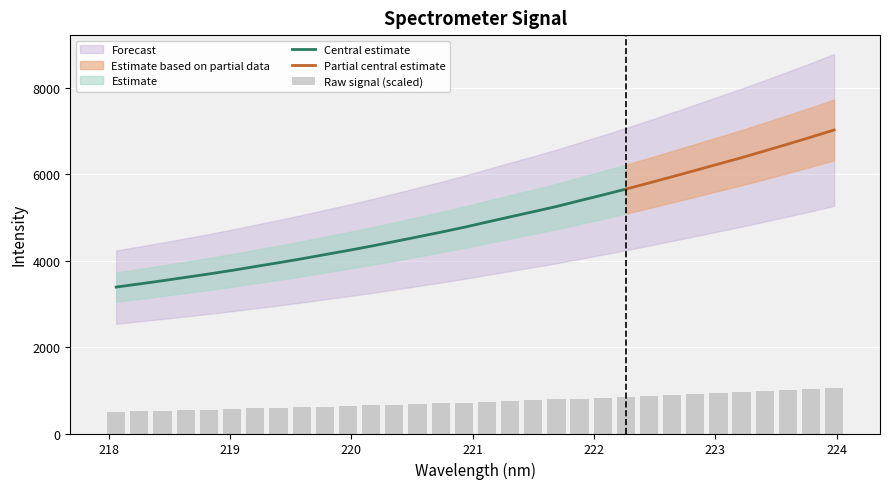

The value at 220.1623 is 650.9. True or false?

True